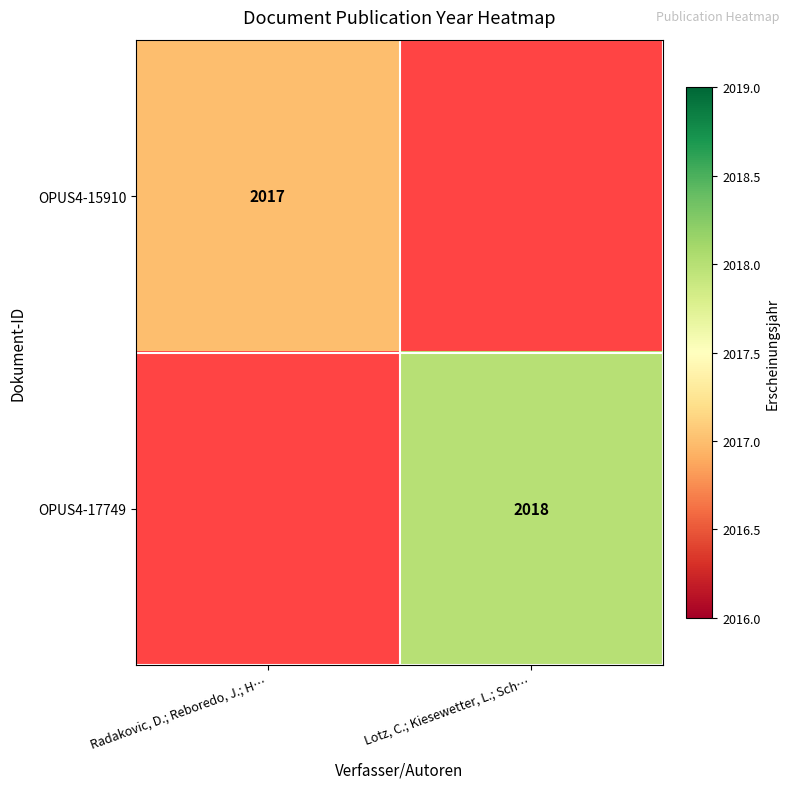

Is it true that OPUS4-15910 equals 1411 at Radakovic, D.; Reboredo, J.; H…?

False